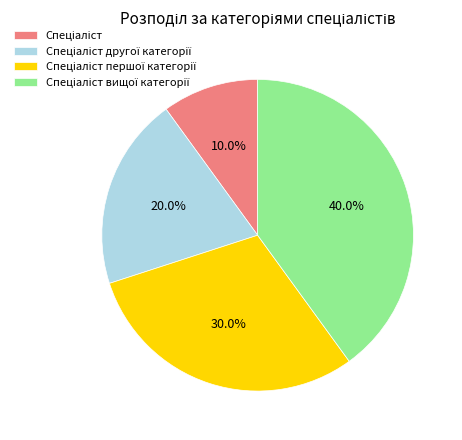

How many slices are in this pie chart?

4